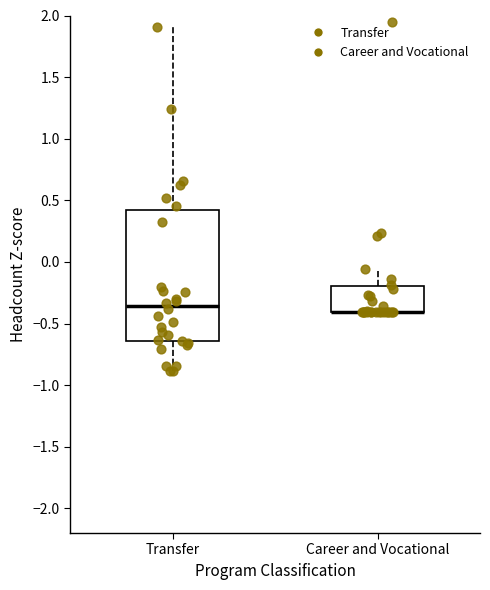

Reading left to right, read every box against the y-axis: the position of its median line, the range the box covers, and the ends of its whiskers. The values are not printed on the chart, so give them approximately, as read against the axis.

Transfer: median -0.35, box -0.65 to 0.40, whiskers -0.90 to 1.90
Career and Vocational: median -0.40 (drawn on the box's lower edge), box -0.40 to -0.20, whiskers -0.40 to -0.05